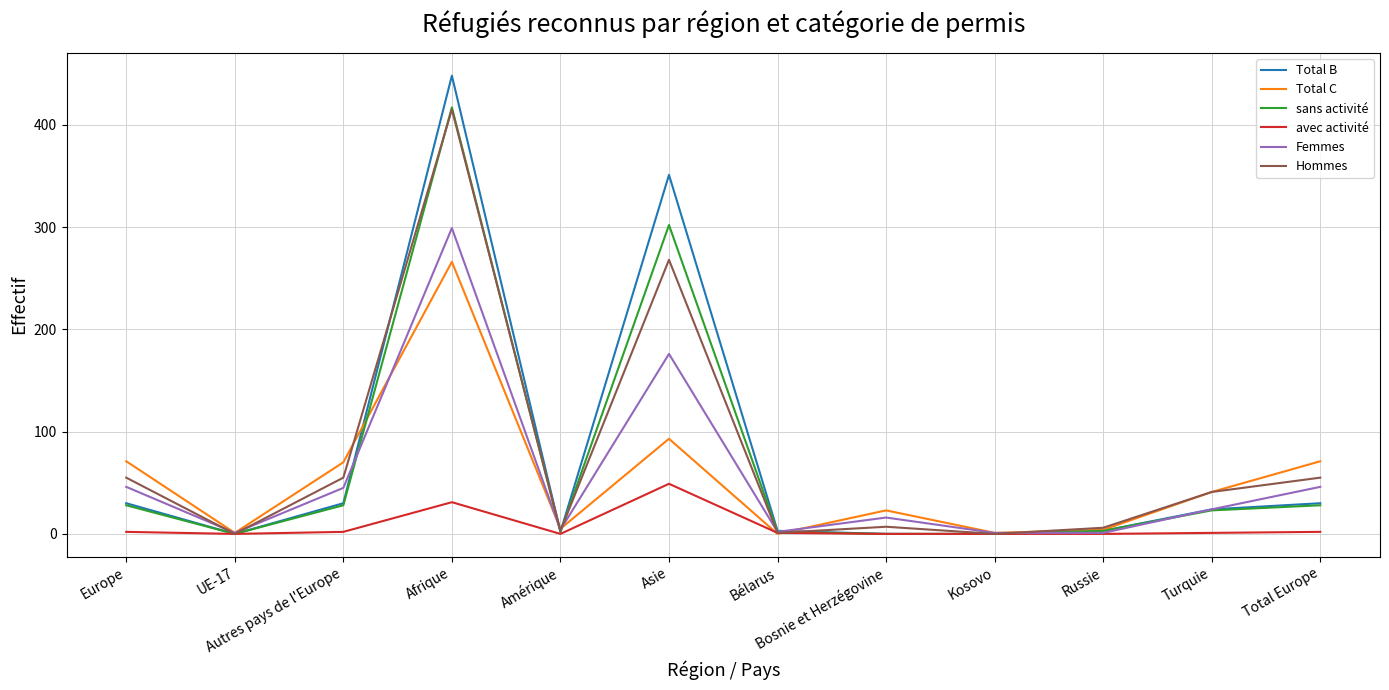

Where is the first local maximum for Total B?

Afrique